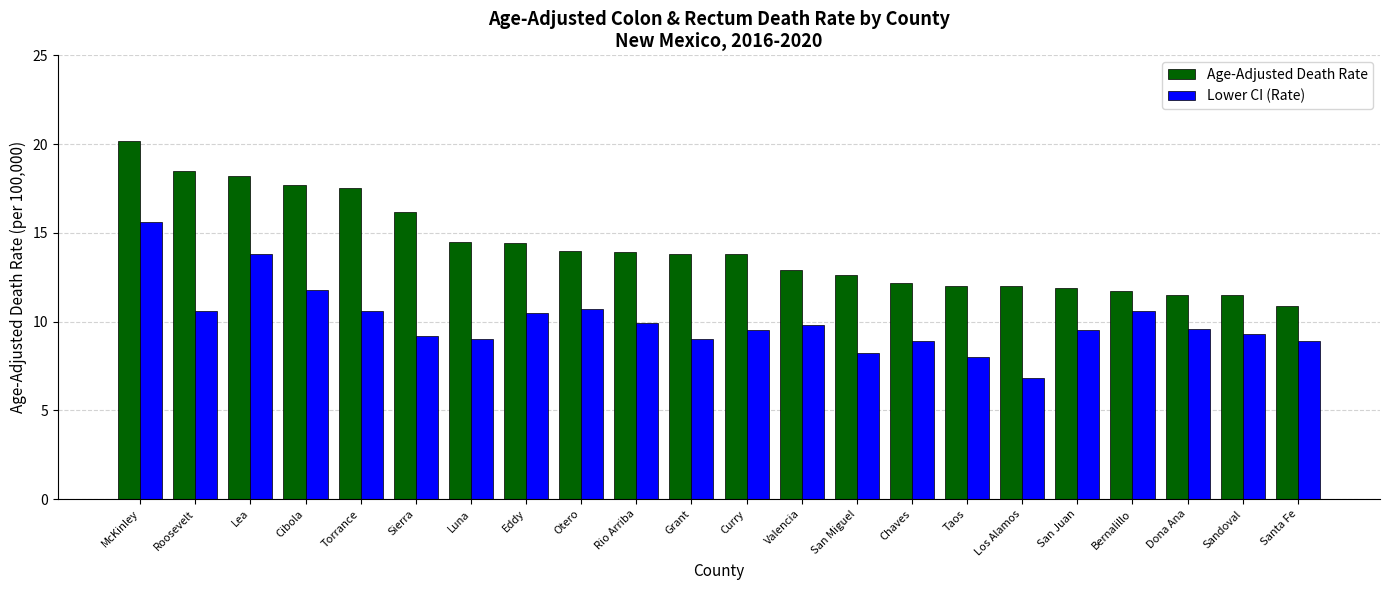

What is the spread (max minus min) of values at Sierra?

7.0